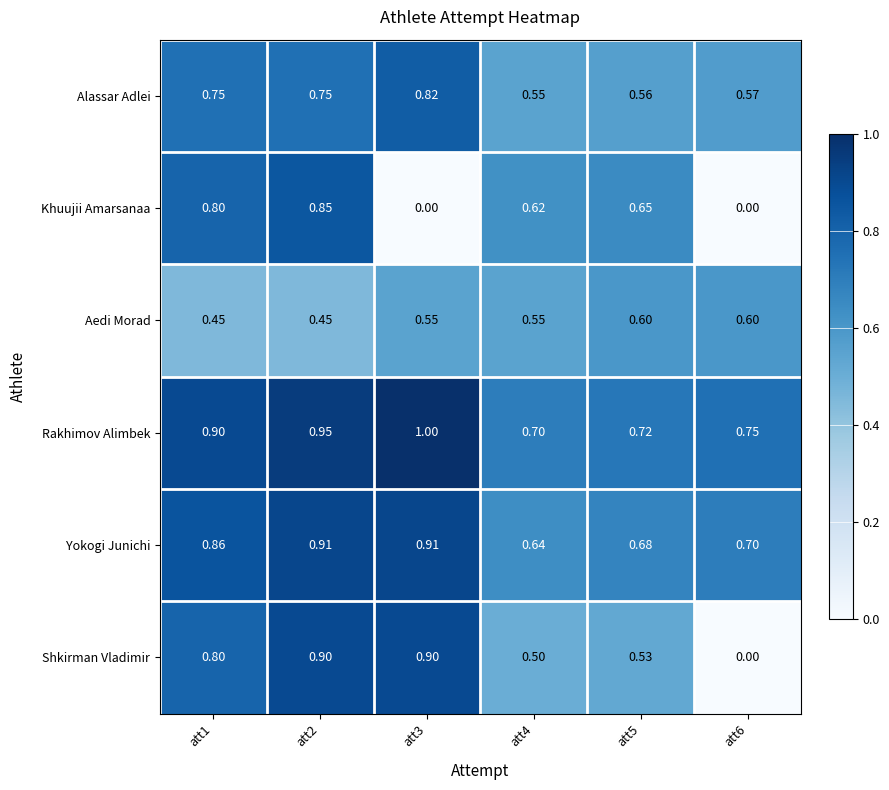

Rank the series by their maximum value, from highest to lowest.

Rakhimov Alimbek, Yokogi Junichi, Shkirman Vladimir, Khuujii Amarsanaa, Alassar Adlei, Aedi Morad